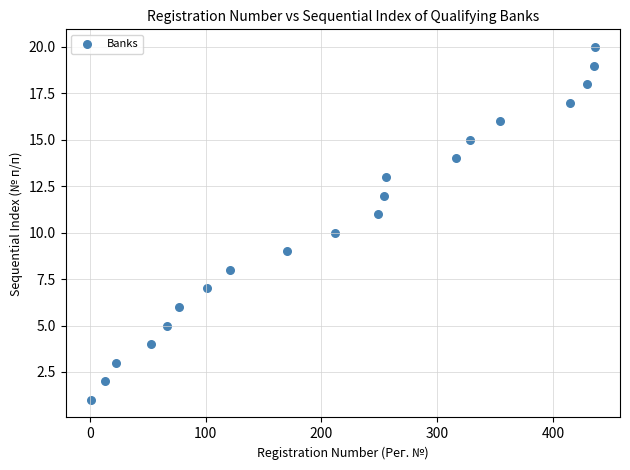

What is the range of Y values (max minus min)?

19